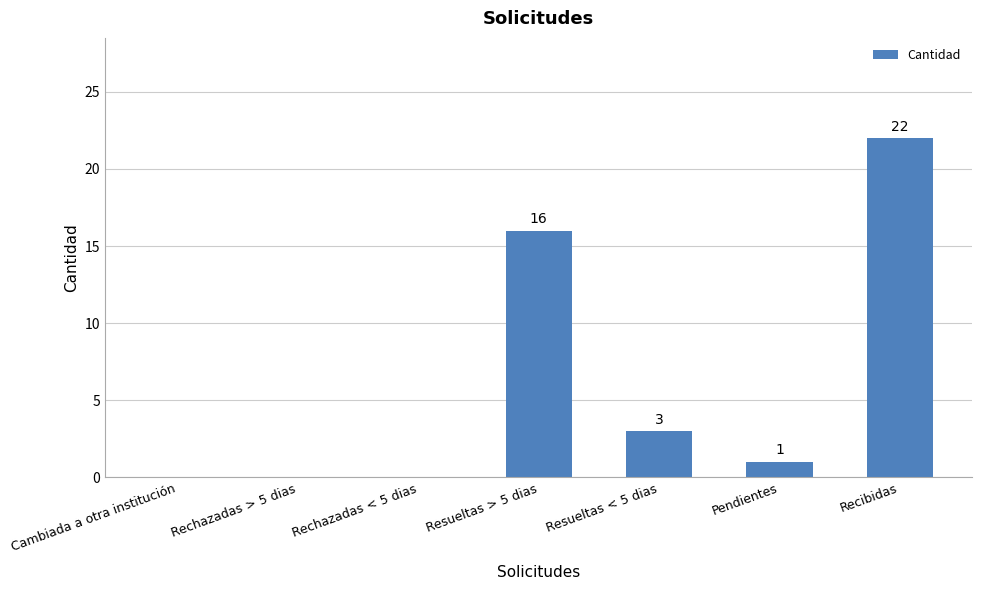

What is the sum of the values at Cambiada a otra institución and Resueltas < 5 dias?

3